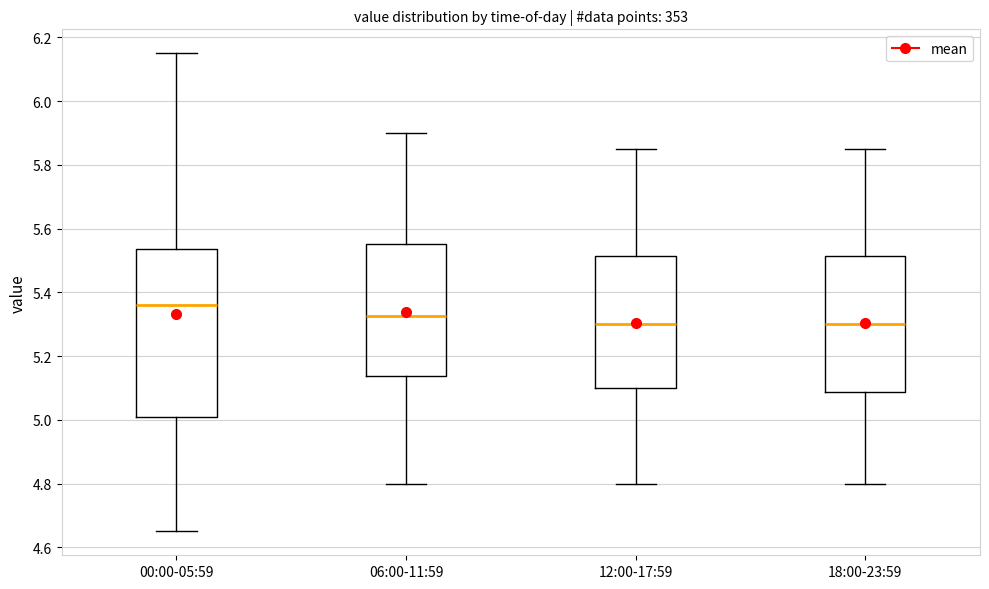

Which box has the highest median line?

00:00-05:59